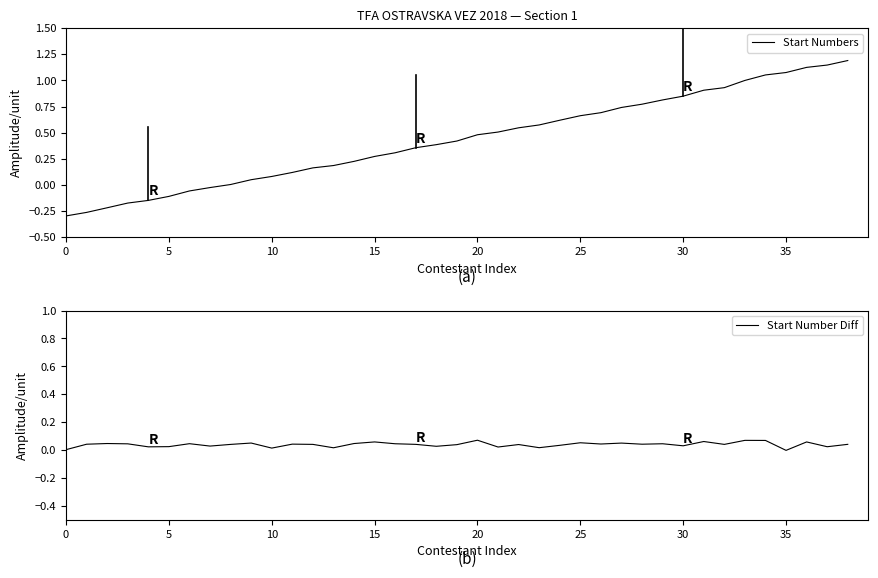

Reading left to right, transcribe all the data shown in this chart.

Start Numbers: -0.3	-0.3	-0.2	-0.2	-0.1	-0.1	-0.1	-0.0	0.0	0.1	0.1	0.1	0.2	0.2	0.2	0.3	0.3	0.4	0.4	0.4	0.5	0.5	0.5	0.6	0.6	0.7	0.7	0.7	0.8	0.8	0.8	0.9	0.9	1.0	1.1	1.1	1.1	1.1	1.2
Start Number Diff: 0.0	0.0	0.0	0.0	0.0	0.0	0.0	0.0	0.0	0.0	0.0	0.0	0.0	0.0	0.0	0.1	0.0	0.0	0.0	0.0	0.1	0.0	0.0	0.0	0.0	0.1	0.0	0.0	0.0	0.0	0.0	0.1	0.0	0.1	0.1	-0.0	0.1	0.0	0.0